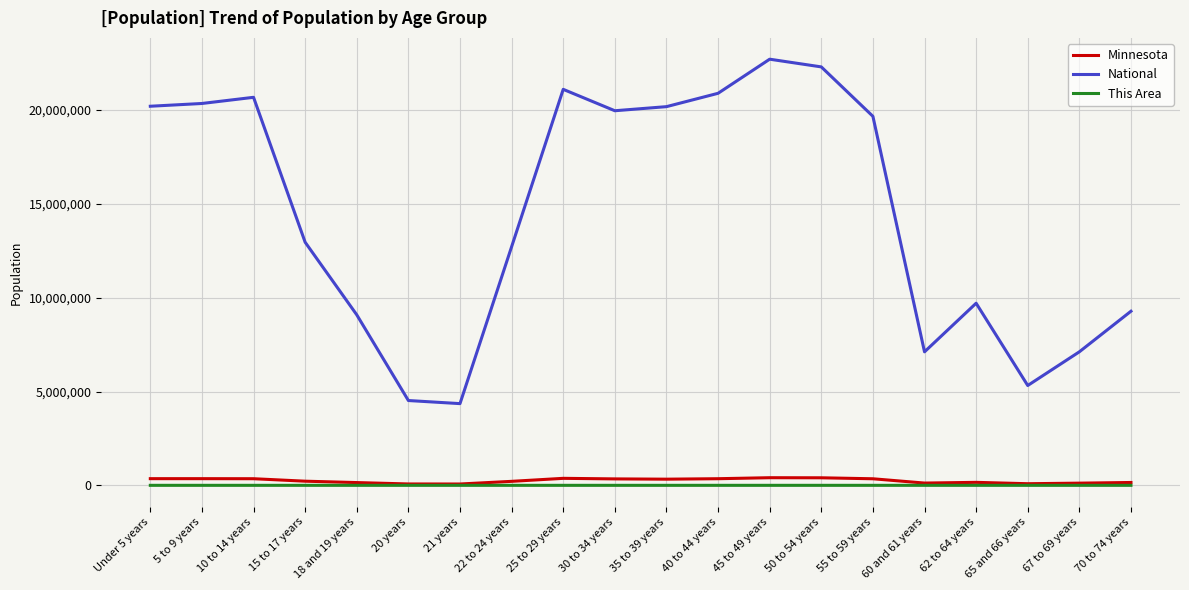

What is the maximum value shown in the chart?

22708591